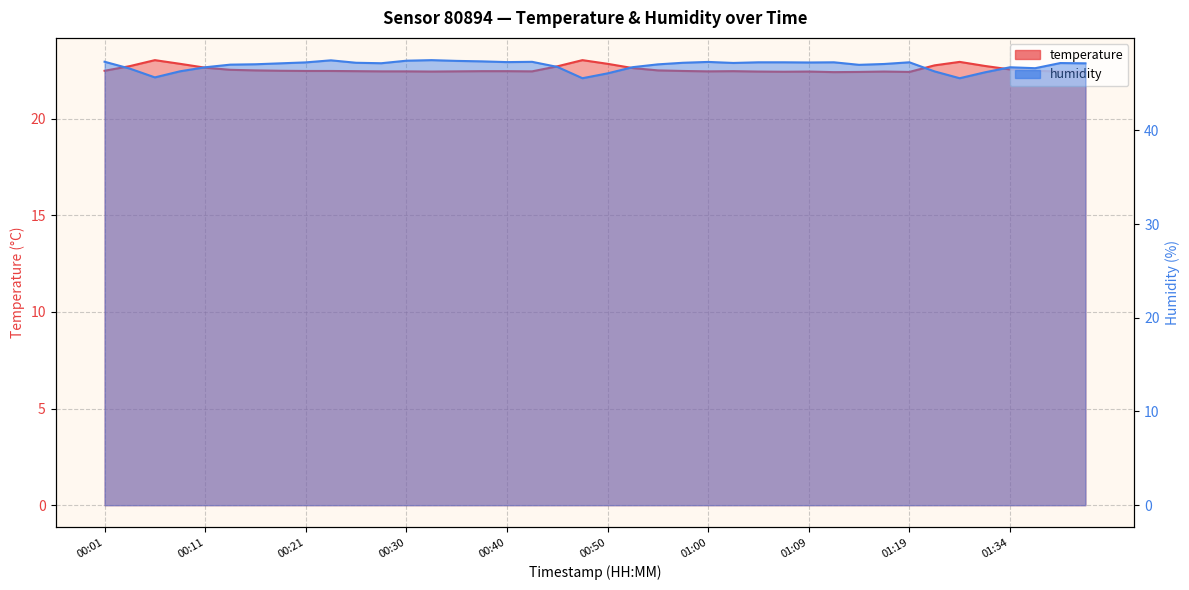

Which category has the highest value in the humidity series?

00:33